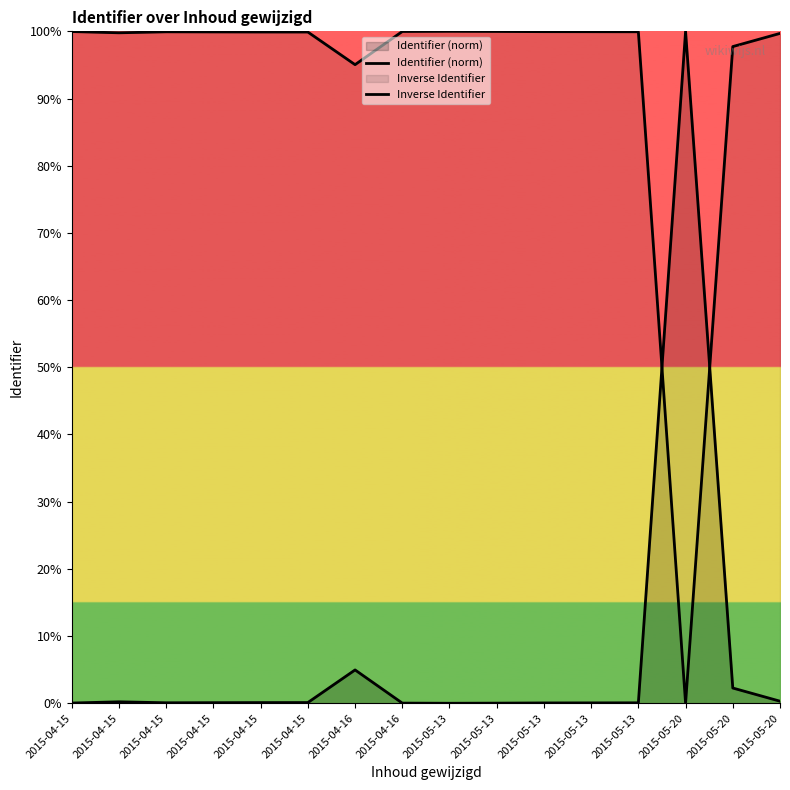

After their last crossing, which series has the higher values: Inverse Identifier or Identifier (norm)?

Inverse Identifier